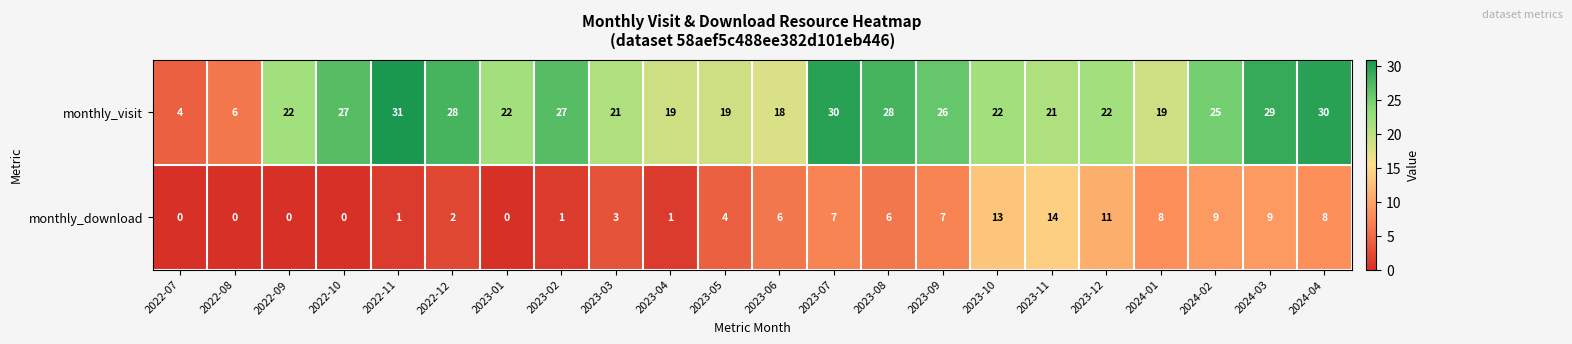

What is the spread (max minus min) of values at 2023-12?

11